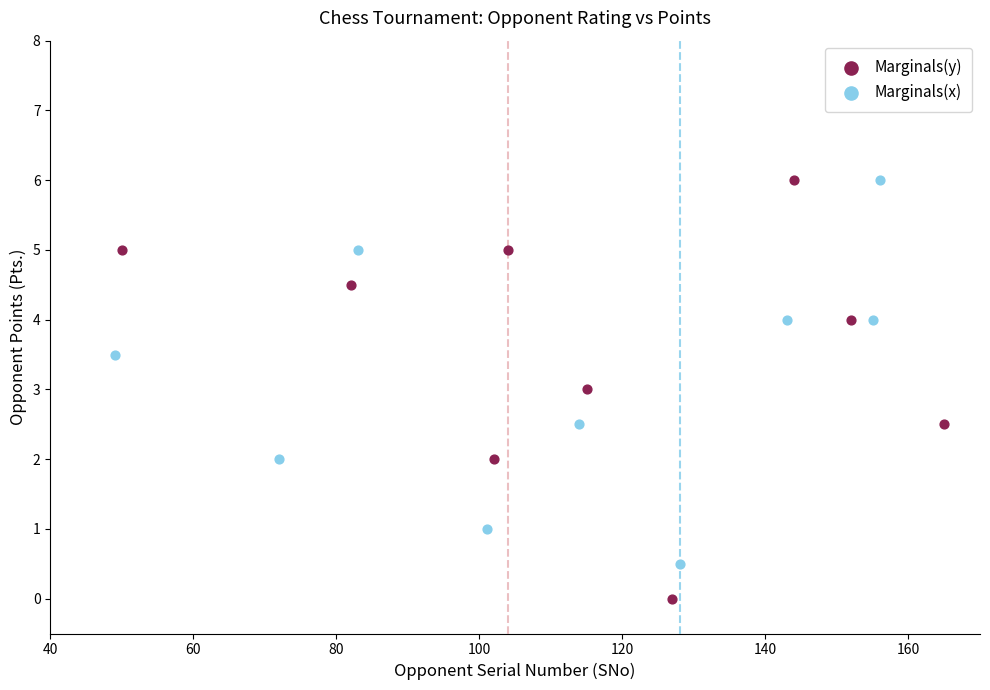

Which series has the largest Y range (max minus min)?

Marginals(y)